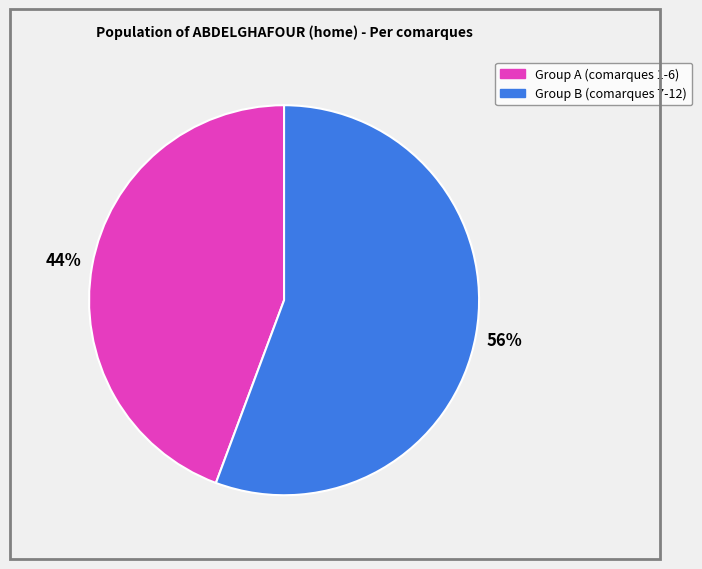

Does any single category account for the majority?

Yes